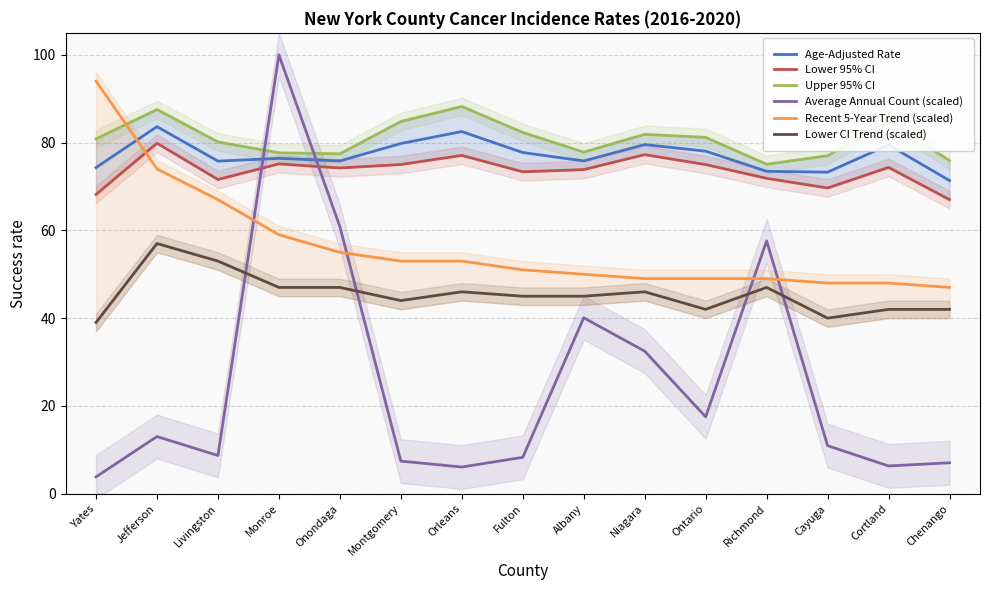

Rank the categories by Upper 95% CI value from highest to lowest.

Orleans, Jefferson, Cortland, Montgomery, Fulton, Niagara, Ontario, Yates, Livingston, Albany, Monroe, Onondaga, Cayuga, Chenango, Richmond